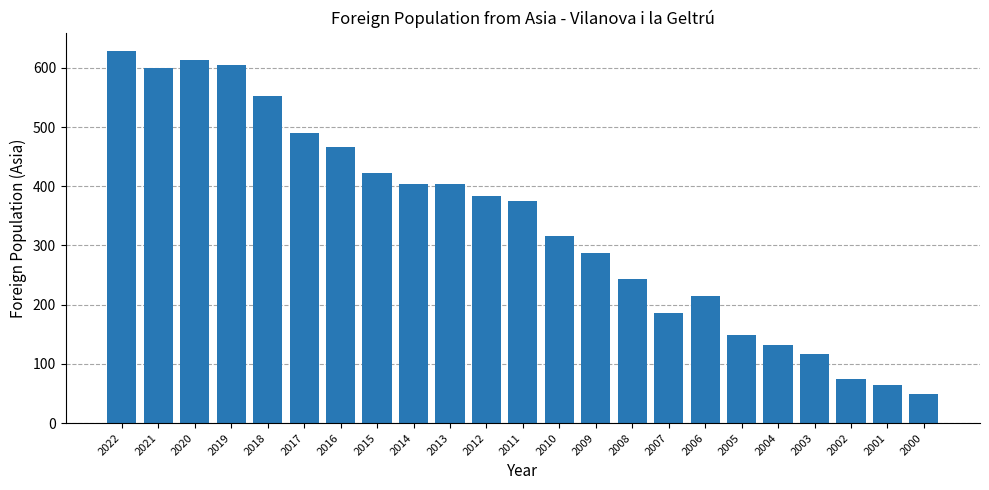

What is the difference between the maximum and second lowest values?

564